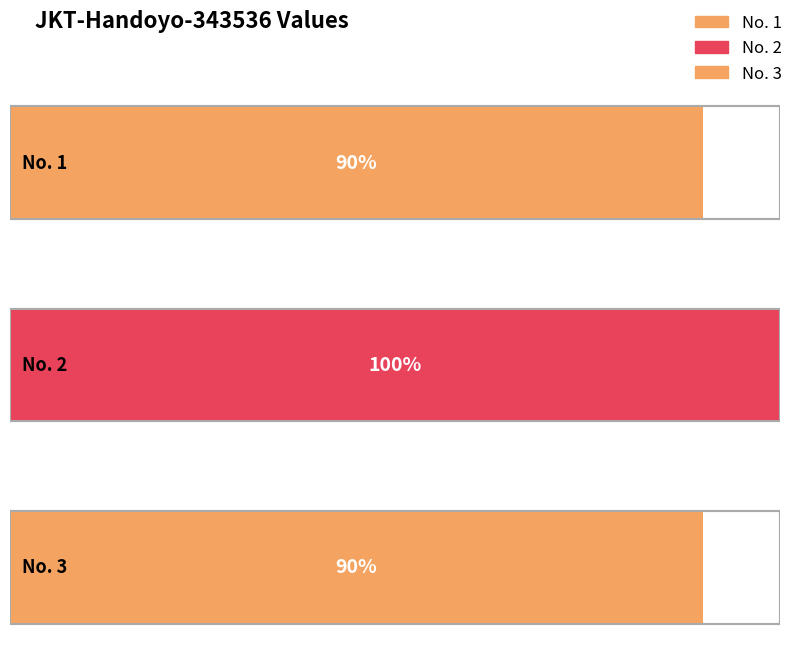

The value at No. 2 is 7. True or false?

False